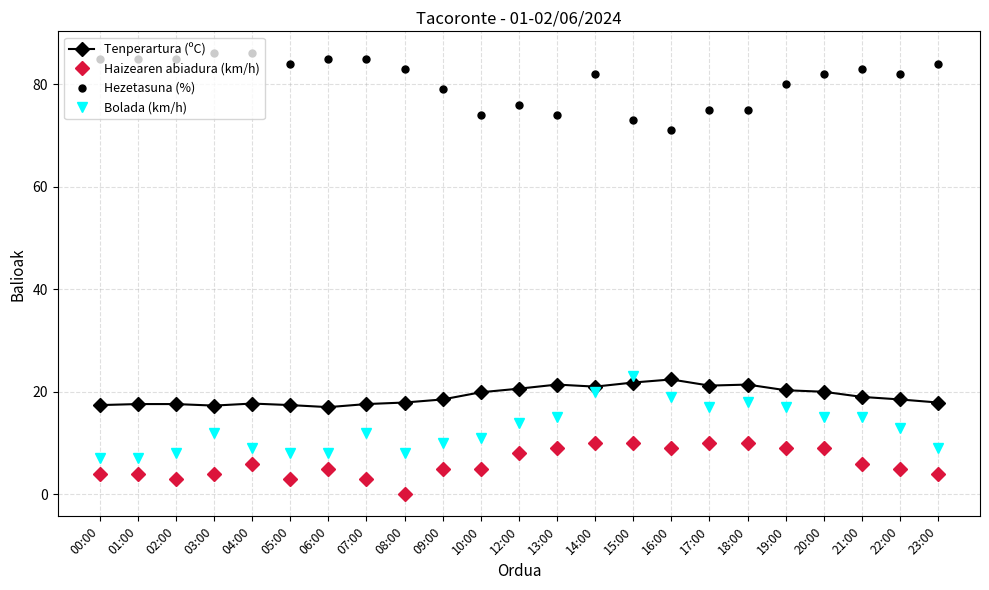

True or false: Haizearen abiadura (km/h) has a value of 5.0 at 06:00.

True